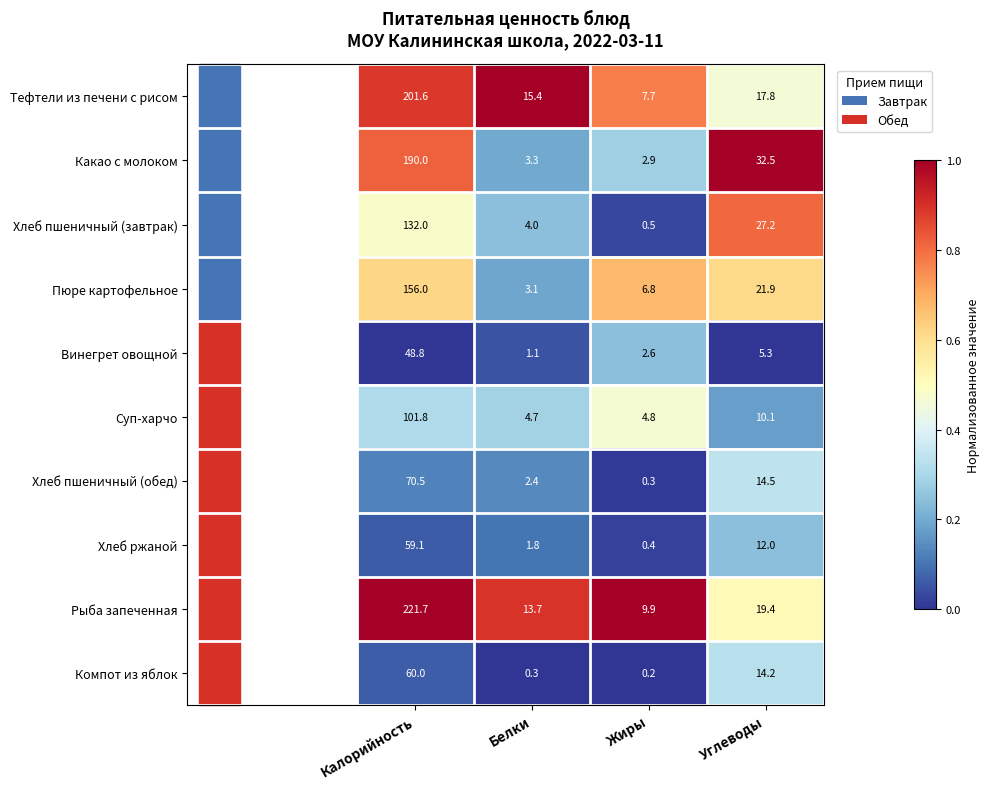

Is the value of Рыба запеченная at Калорийность greater than the value of Хлеб ржаной at Углеводы?

Yes